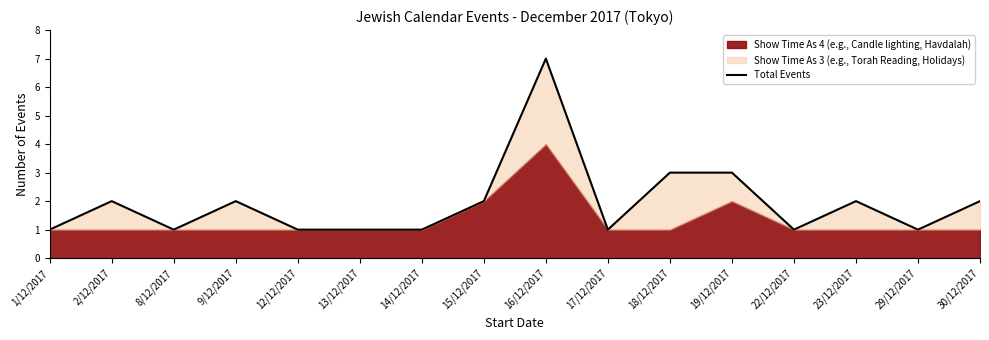

Approximately how many times larger is the value at 18/12/2017 compared to 8/12/2017?

3.0